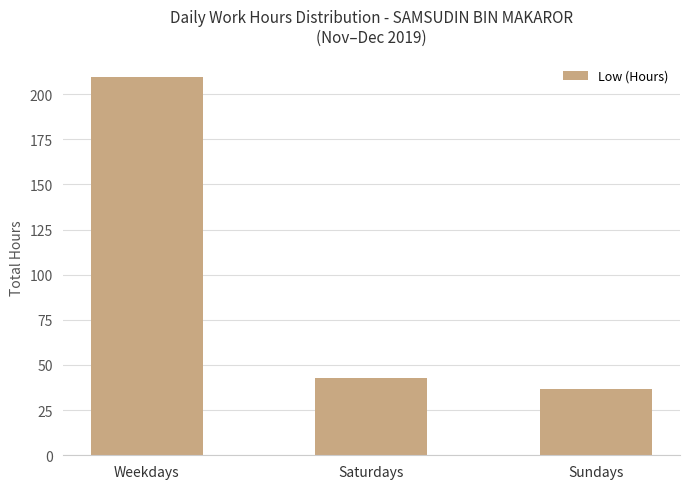

Rank the categories by value from lowest to highest.

Sundays, Saturdays, Weekdays